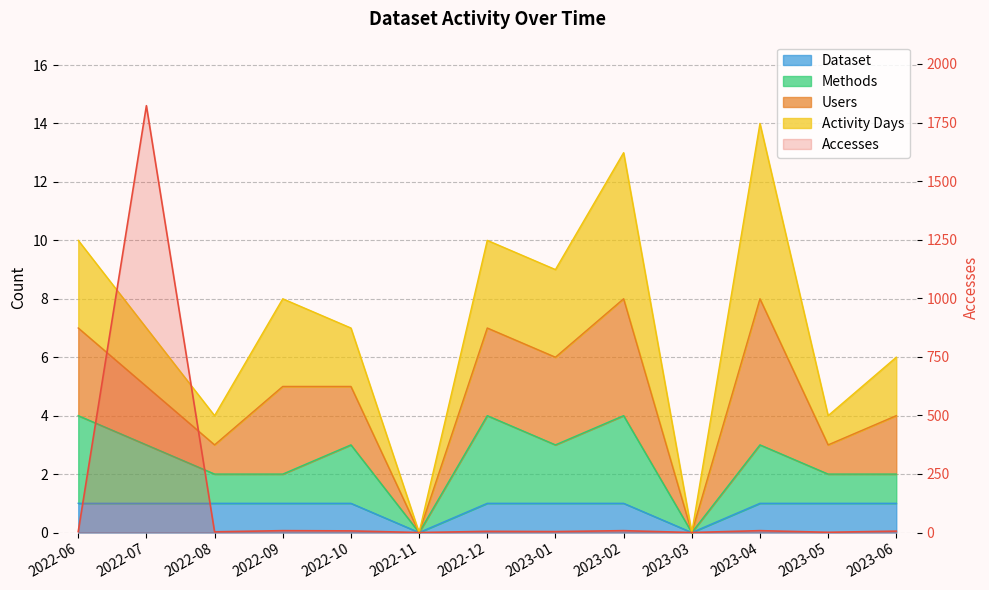

After their last crossing, which series has the higher values: Users or Accesses?

Users